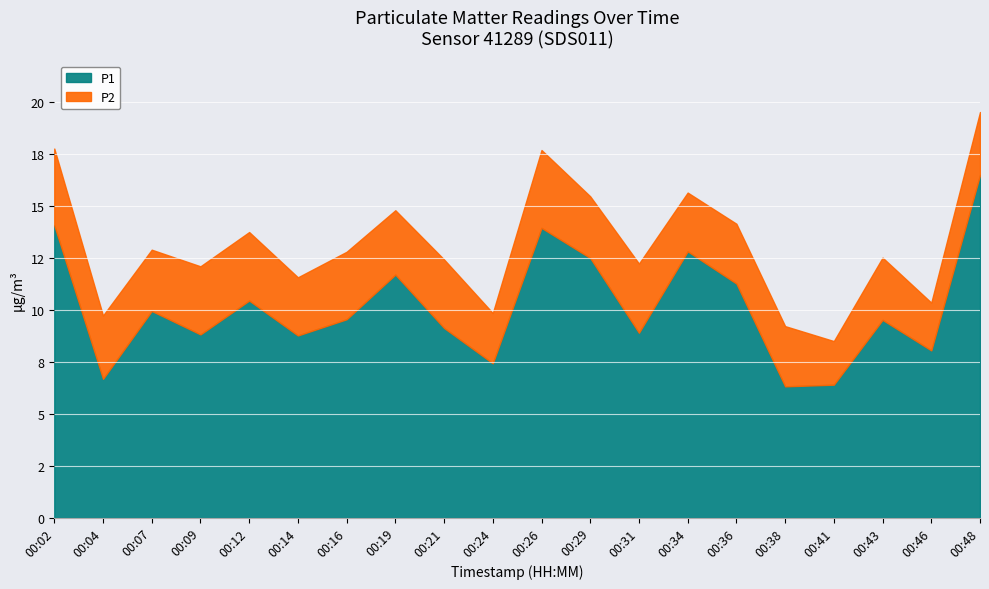

What is the greatest value displayed?

16.5